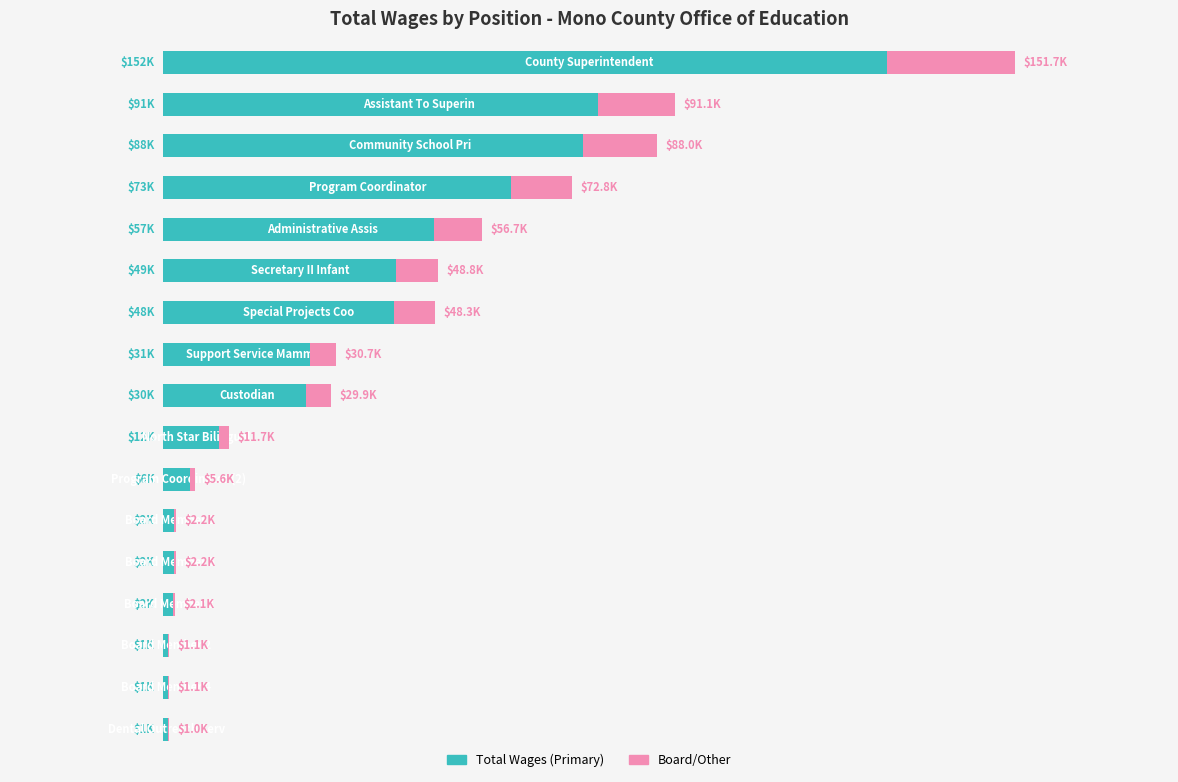

What is the difference between the maximum and minimum values in the Board/Other series?

22593.3